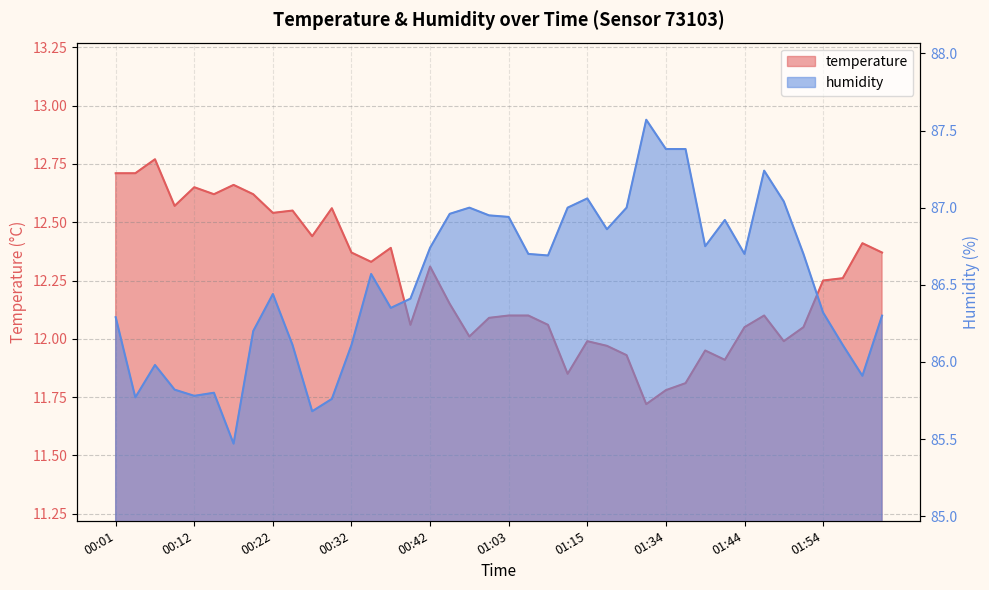

Does the chart have visible grid lines?

Yes